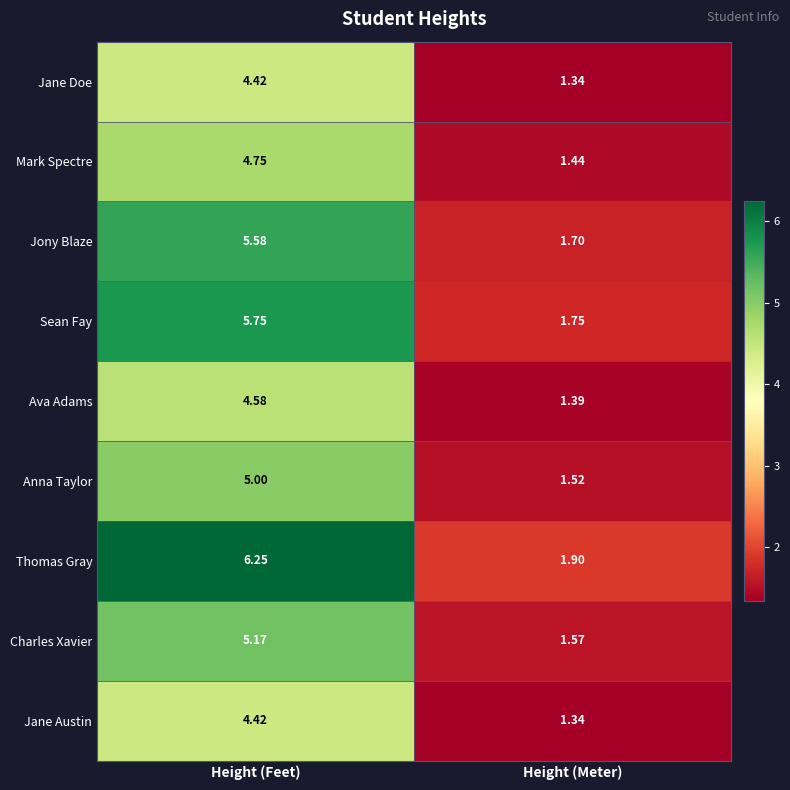

Which series has the largest total across all categories?

Thomas Gray